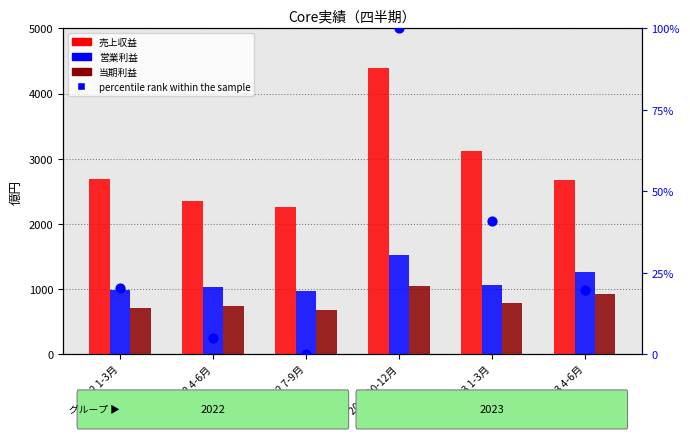

What are all the series names shown in the legend?

売上収益, 営業利益, 当期利益, percentile rank within the sample